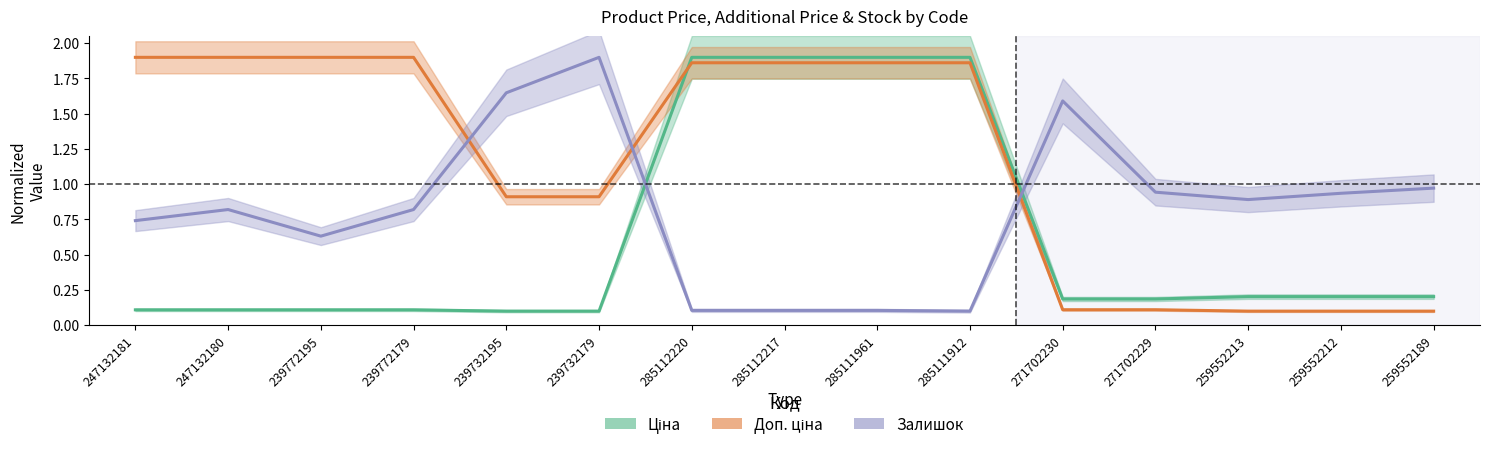

What is the sum of the Ціна values at 285111912 and 239772179?

2.0